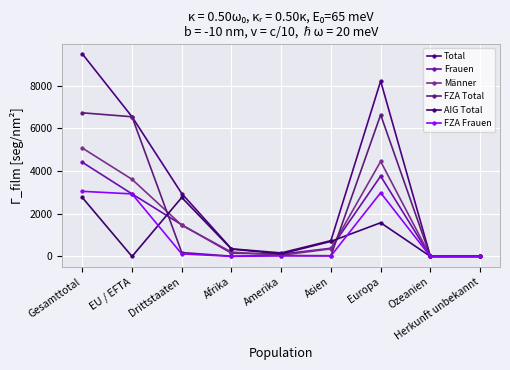

What is the difference between the highest and lowest values at Afrika?

352